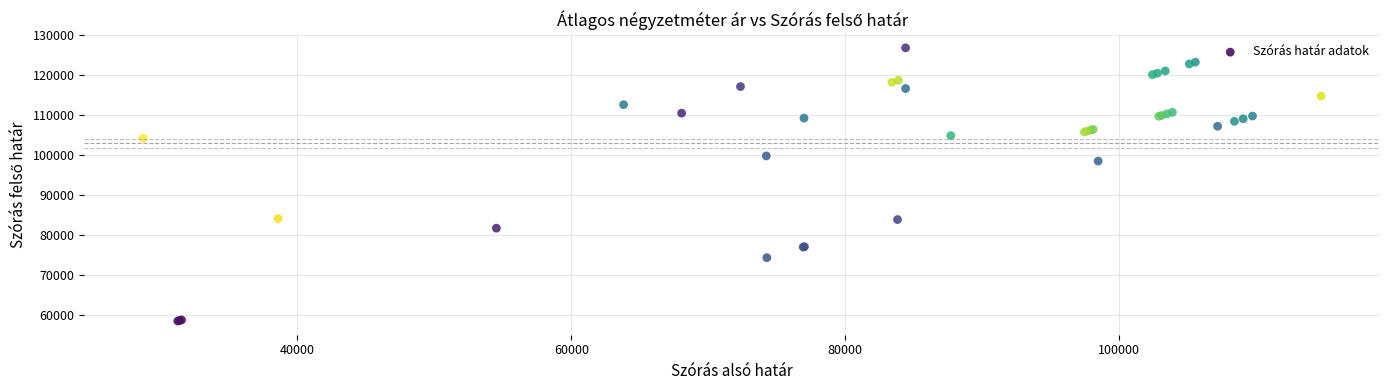

What Y value in the scatter plot is closest to 92616?

98473